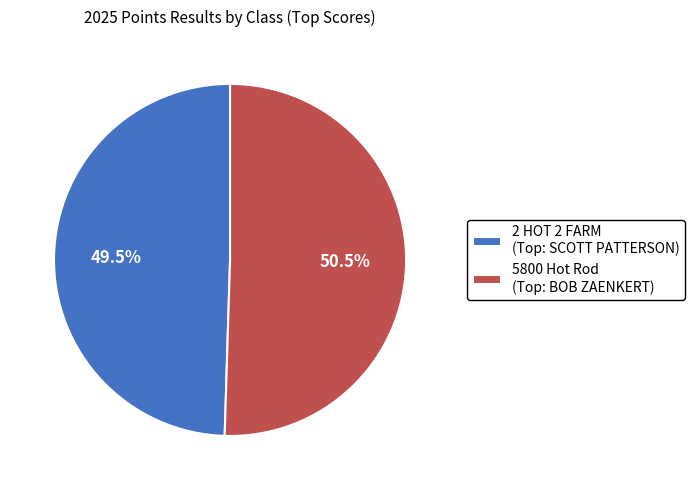

What is the smallest slice in the pie chart?

2 HOT 2 FARM (Top: SCOTT PATTERSON)